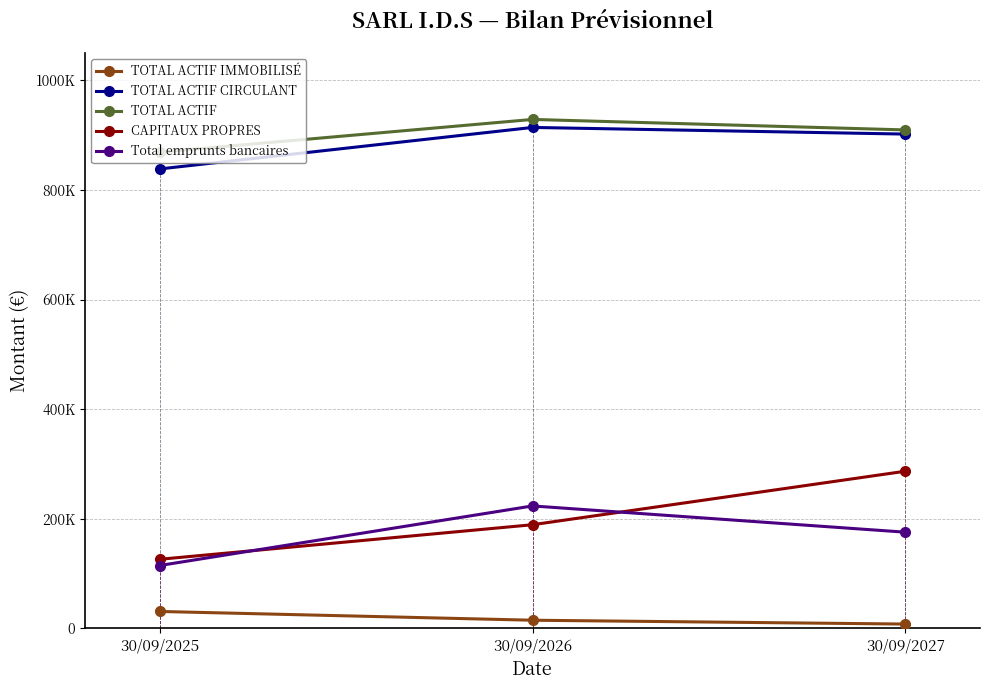

At which label does TOTAL ACTIF IMMOBILISÉ first exceed 14602?

30/09/2025